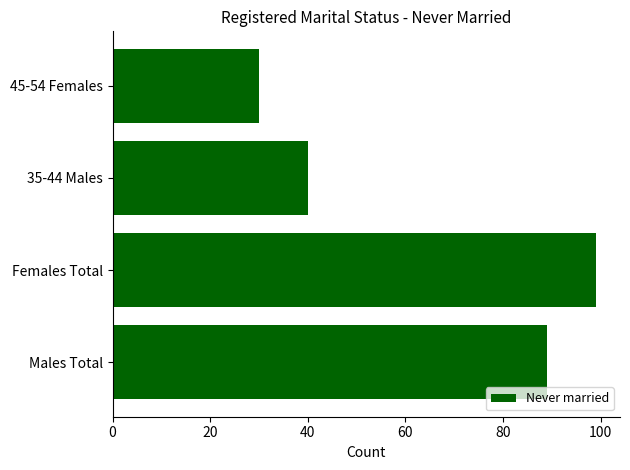

Count the values in the range 40 to 99.

3